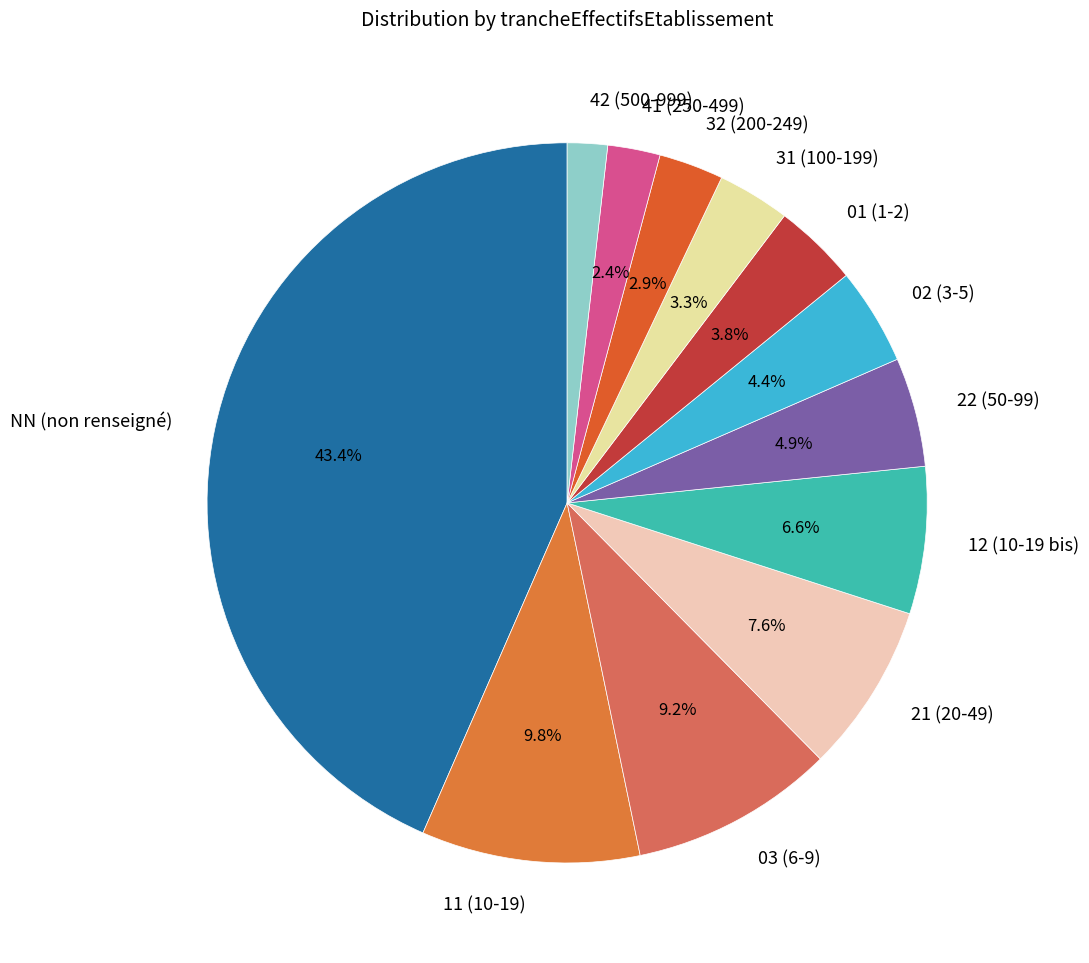

Combined, do 31 and 03 account for over 50%?

No